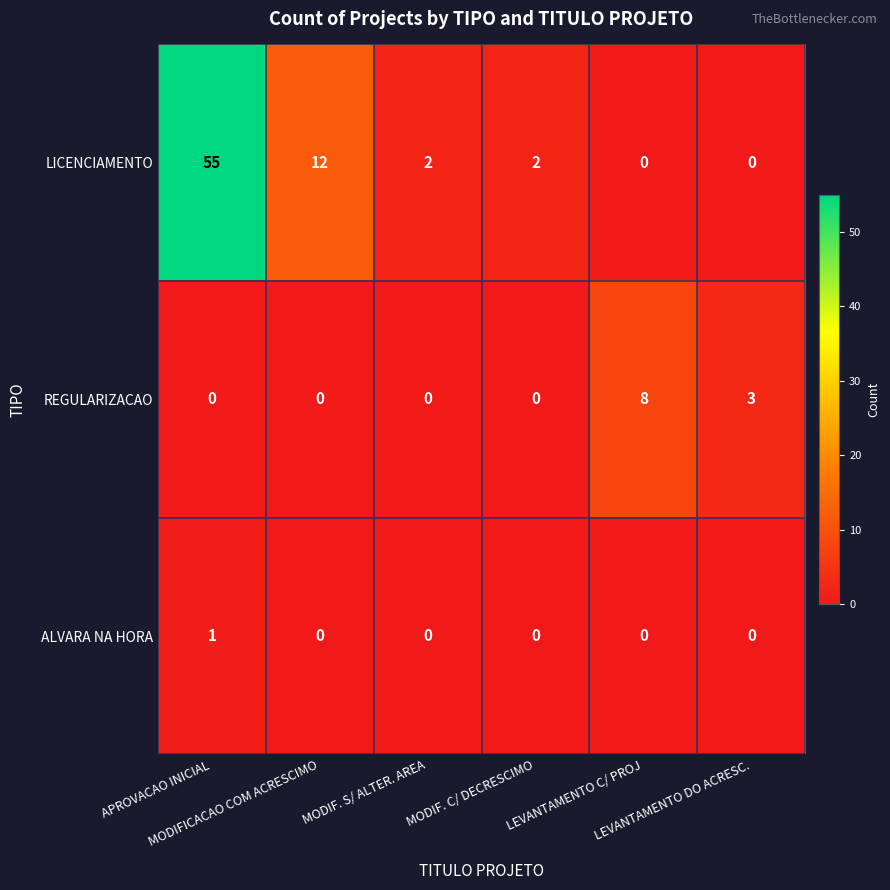

What is the highest value of the REGULARIZACAO series?

8